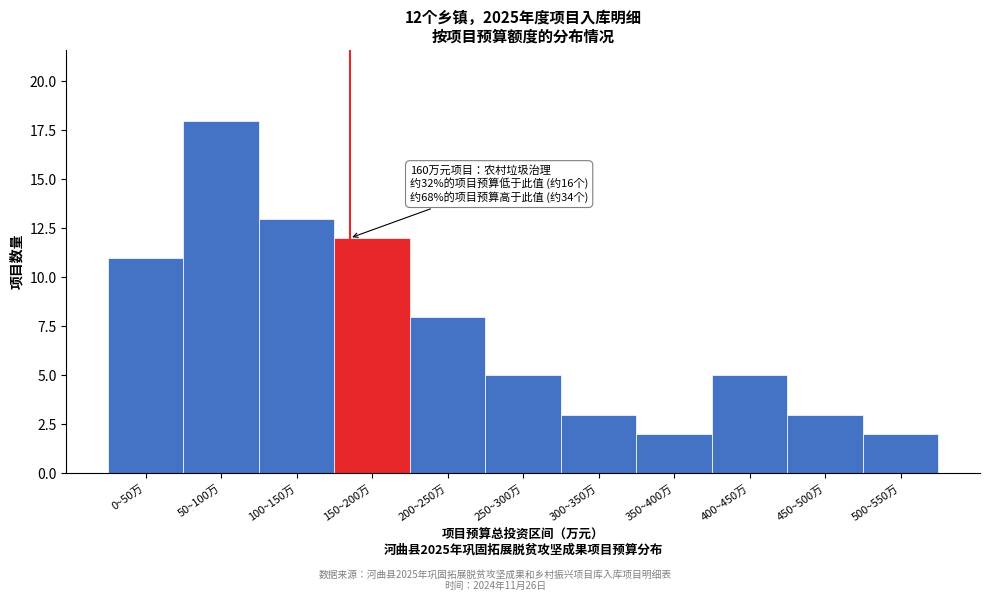

Reading right to left, what are all the values shown in this chart?

500~550万=2	450~500万=3	400~450万=5	350~400万=2	300~350万=3	250~300万=5	200~250万=8	150~200万=12	100~150万=13	50~100万=18	0~50万=11